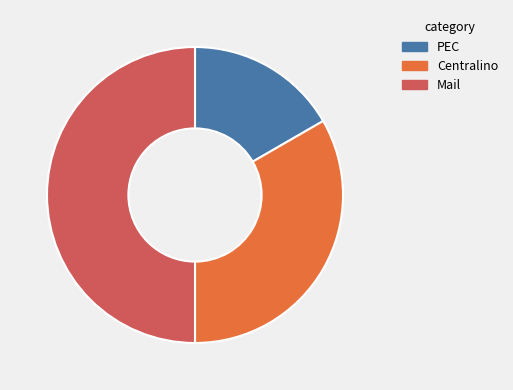

How many segments does this pie chart have?

3